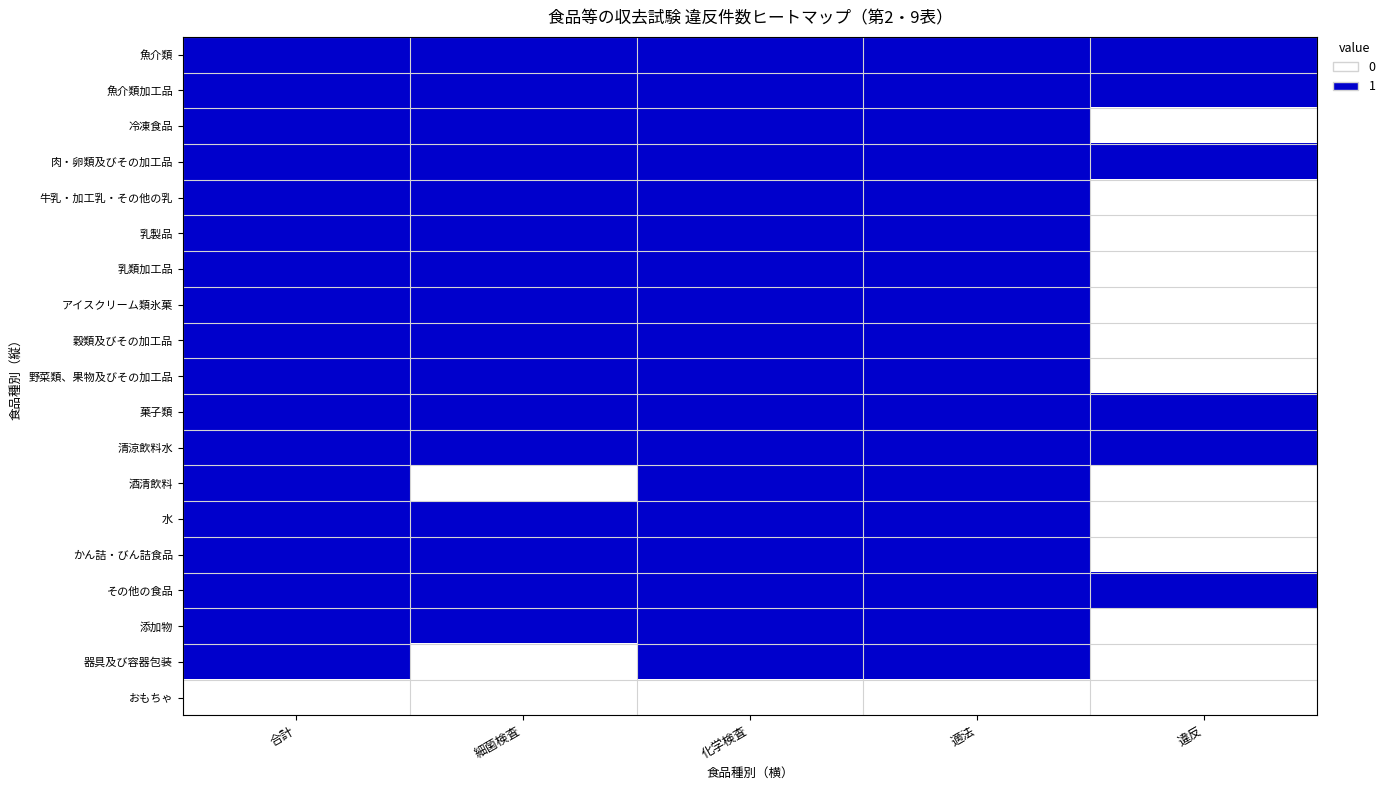

At which category is the sum across all series the highest?

合計